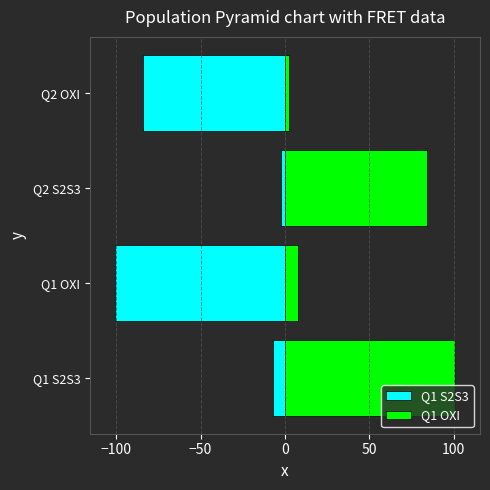

How many bars are there in total?

8